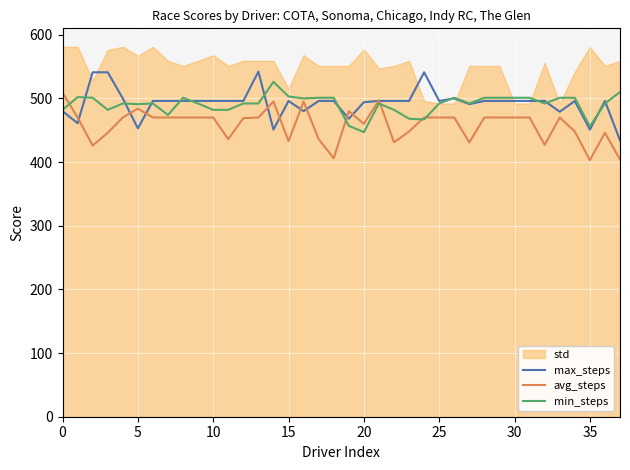

Between 15 and 28, which series saw the biggest shift?

avg_steps